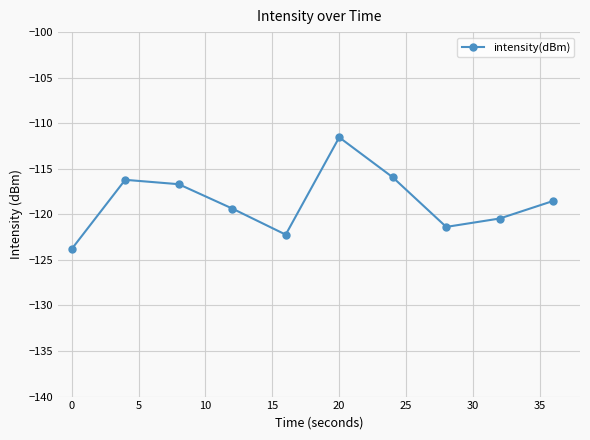

True or false: the data has more than 0 interior local peaks.

True